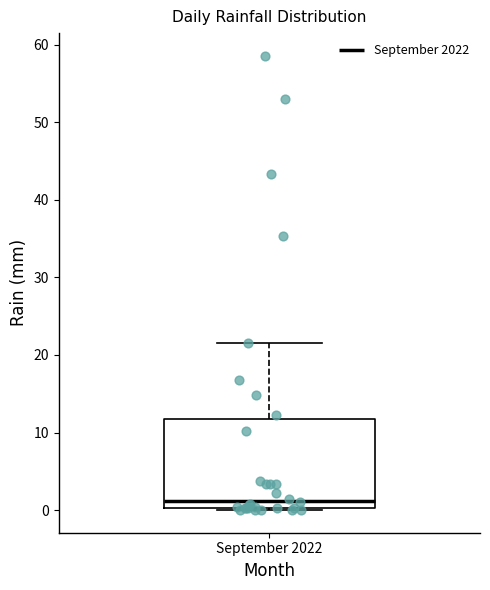

Read this box plot against the y-axis: the position of the median line, the range covered by the box, and the ends of both whiskers. The values are not printed on the chart, so give them approximately, as read against the axis.

median 1, box 0 to 12, whiskers 0 to 22